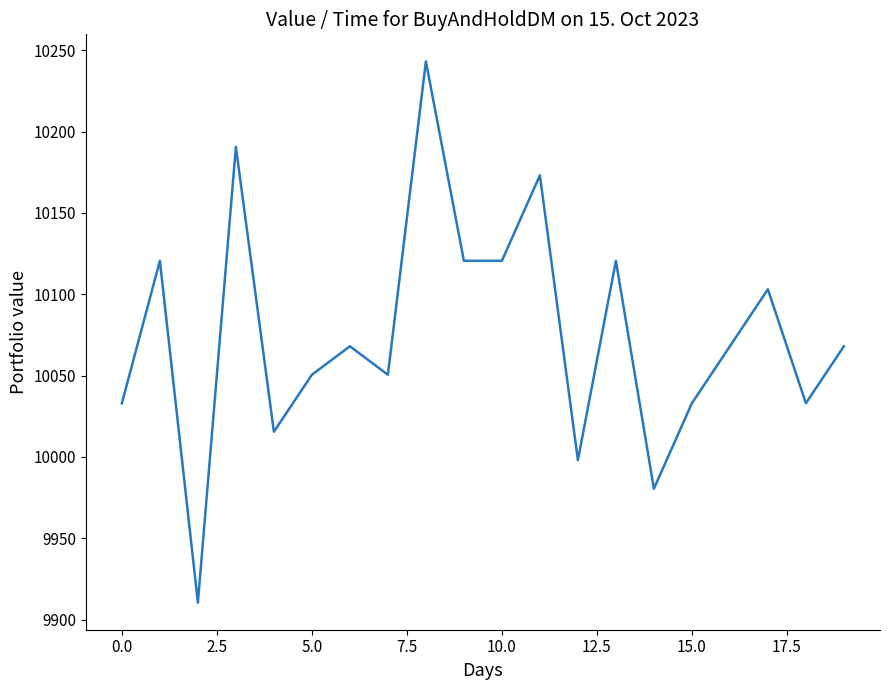

What is the difference between the maximum and minimum values?

332.7